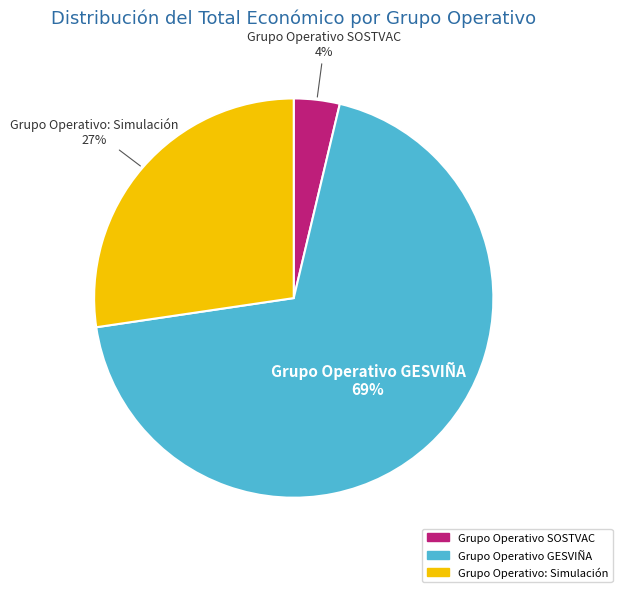

To the nearest percent, what is the difference between the Grupo Operativo SOSTVAC and Grupo Operativo GESVIÑA slice percentages?

65%